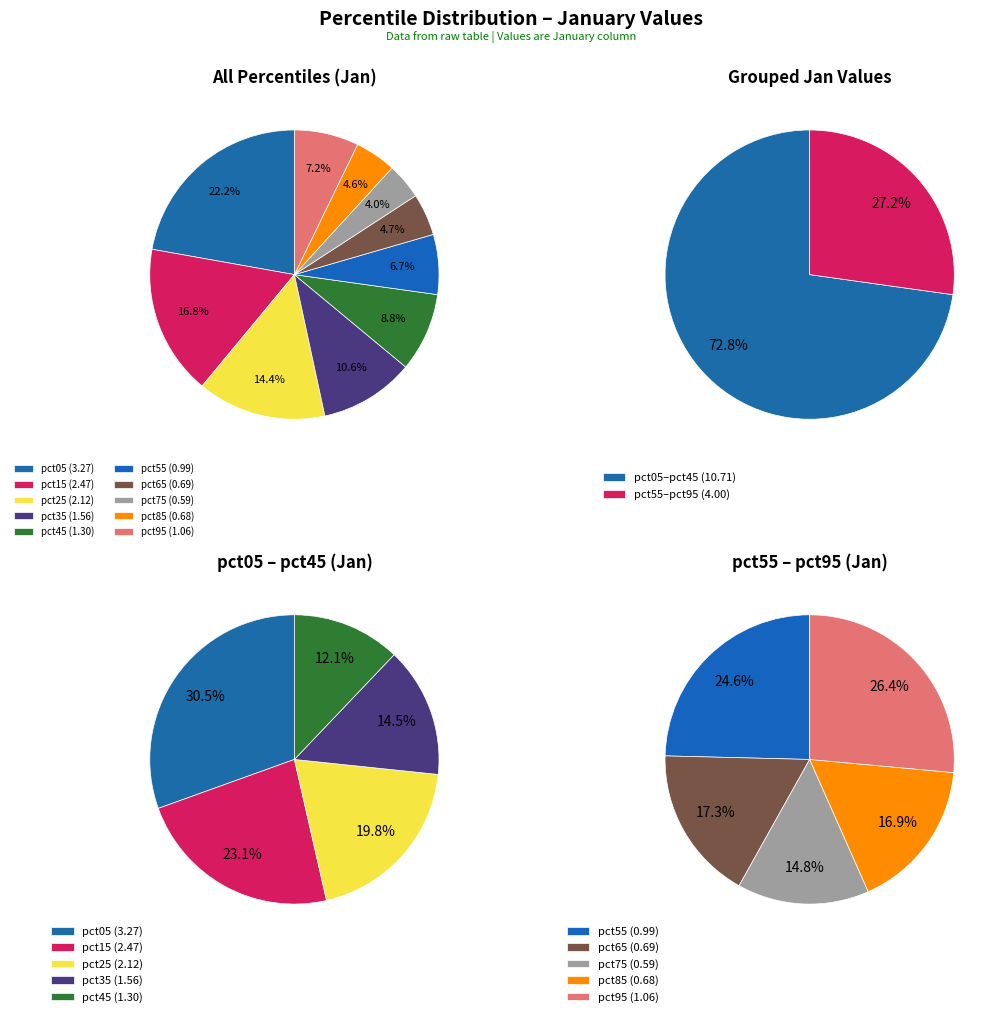

To the nearest percent, what portion does pct05 represent?

22%